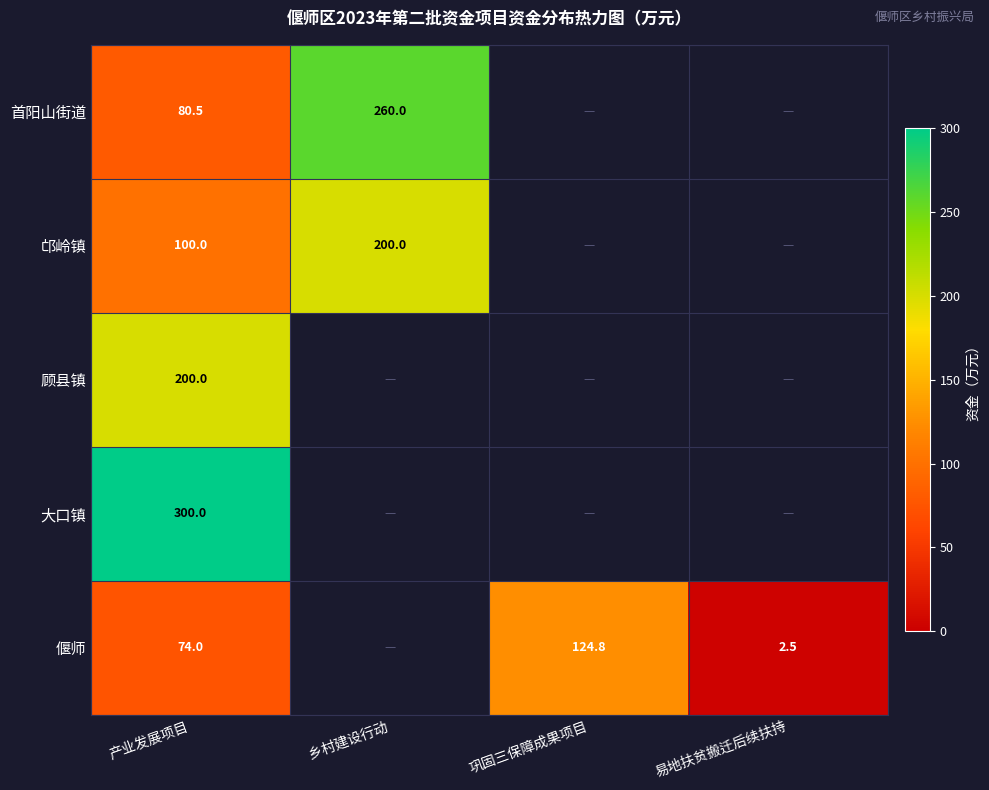

What is the sum of the 偃师 values at 易地扶贫搬迁后续扶持 and 巩固三保障成果项目?

127.3